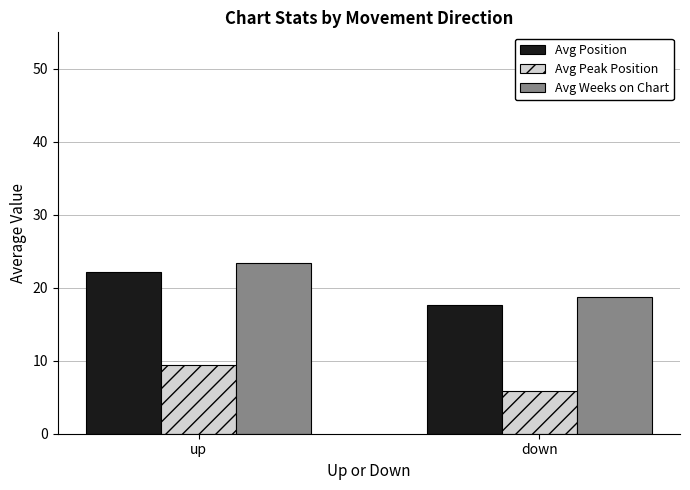

Rank the series by their maximum value, from lowest to highest.

Avg Peak Position, Avg Position, Avg Weeks on Chart